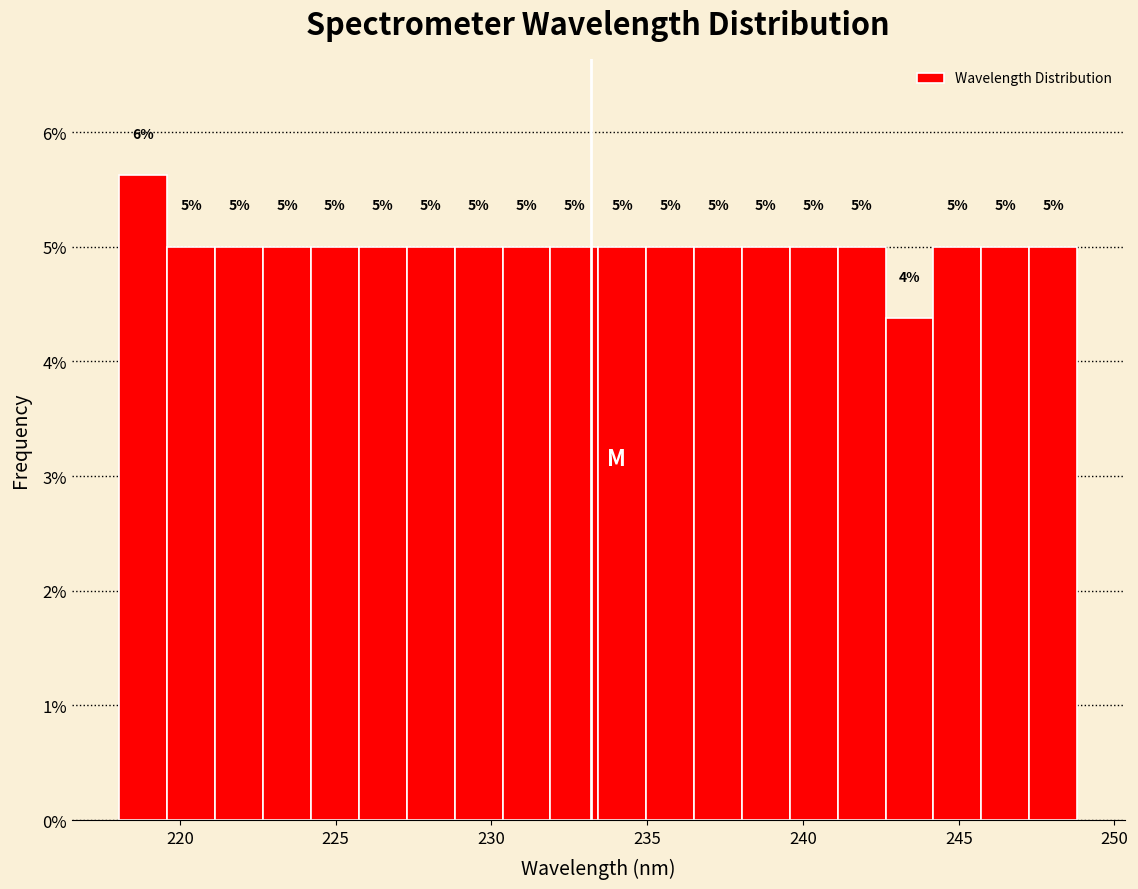

Read against the x-axis, roughly where is the centre of the tallest bar?

219.0